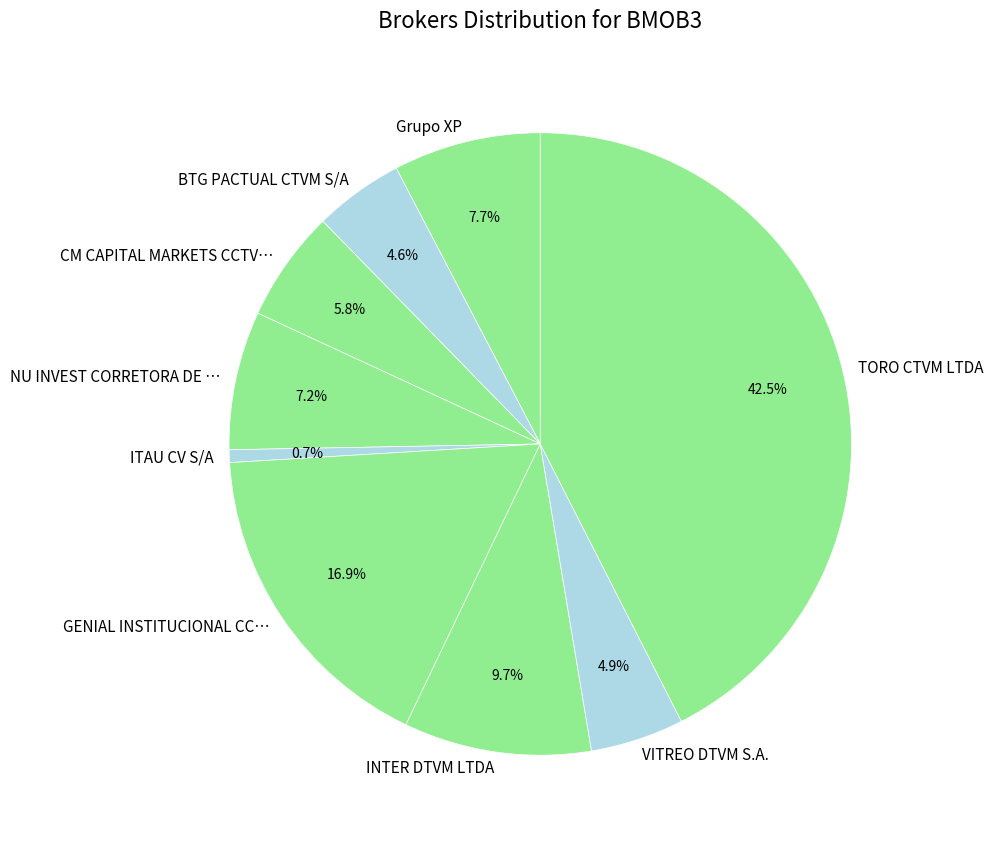

Which slice is the smallest?

ITAU CV S/A